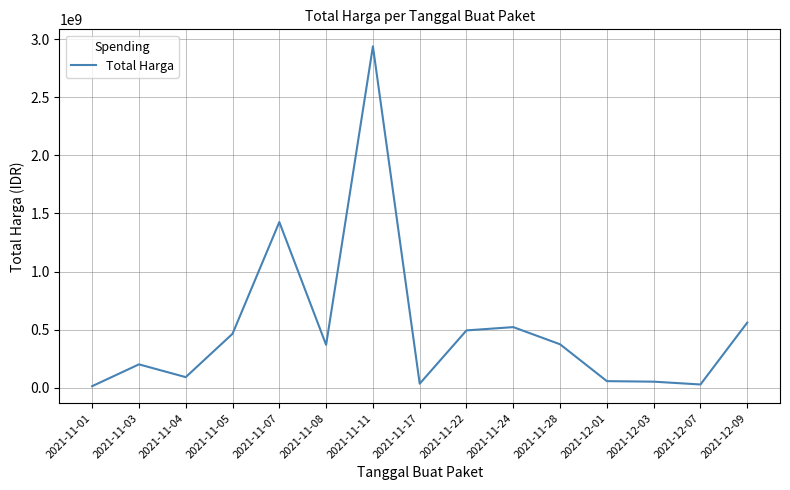

Where does the data first go above 368516000?

2021-11-05